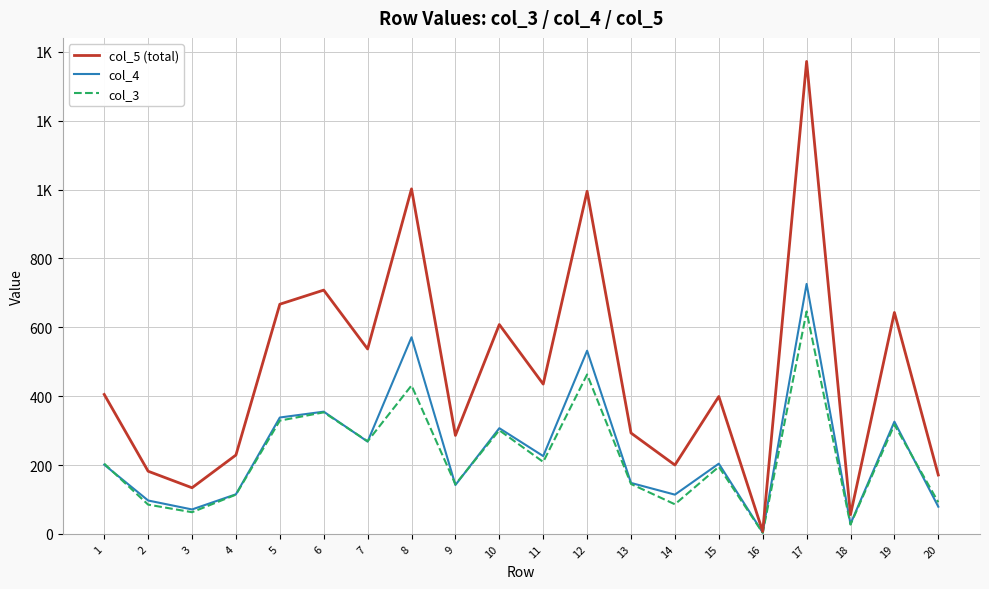

Does the chart display data point markers on the line(s)?

No